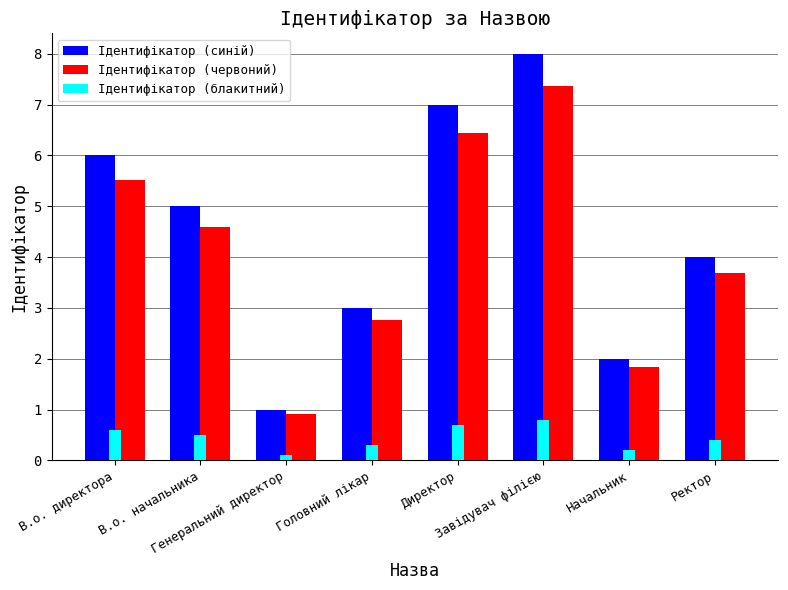

Reading right to left, transcribe all the data shown in this chart.

Ідентифікатор (синій): Ректор=4.0	Начальник=2.0	Завідувач філією=8.0	Директор=7.0	Головний лікар=3.0	Генеральний директор=1.0	В.о. начальника=5.0	В.о. директора=6.0
Ідентифікатор (червоний): Ректор=3.7	Начальник=1.8	Завідувач філією=7.4	Директор=6.4	Головний лікар=2.8	Генеральний директор=0.9	В.о. начальника=4.6	В.о. директора=5.5
Ідентифікатор (блакитний): Ректор=0.4	Начальник=0.2	Завідувач філією=0.8	Директор=0.7	Головний лікар=0.3	Генеральний директор=0.1	В.о. начальника=0.5	В.о. директора=0.6